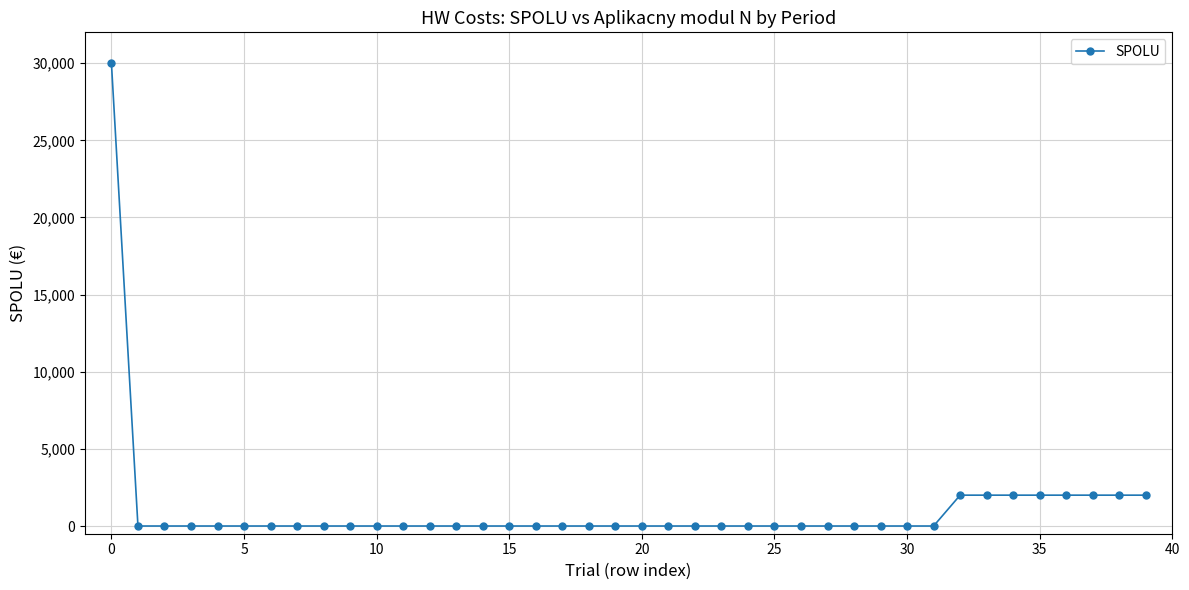

What is the greatest value displayed?

30000